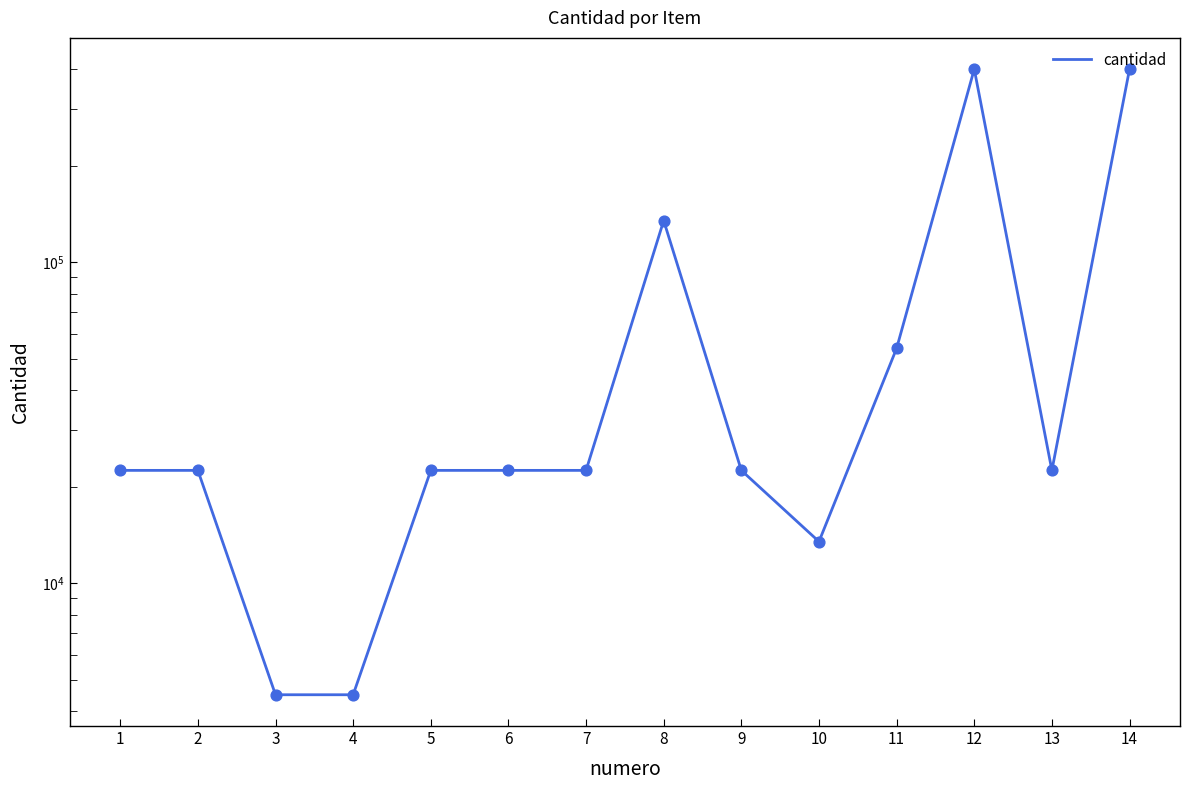

Which has a higher value, 2 or 3?

2